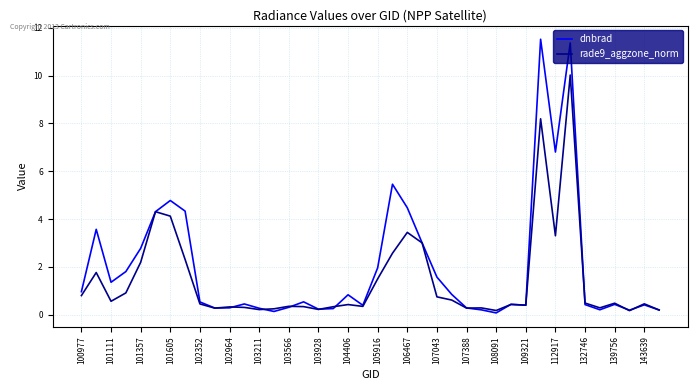

What is the greatest value displayed?

11.5